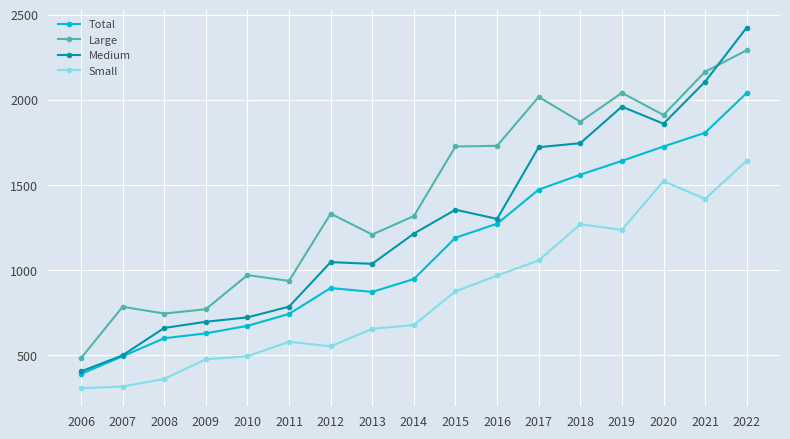

Is the value of Large at 2007 greater than the value of Small at 2013?

Yes